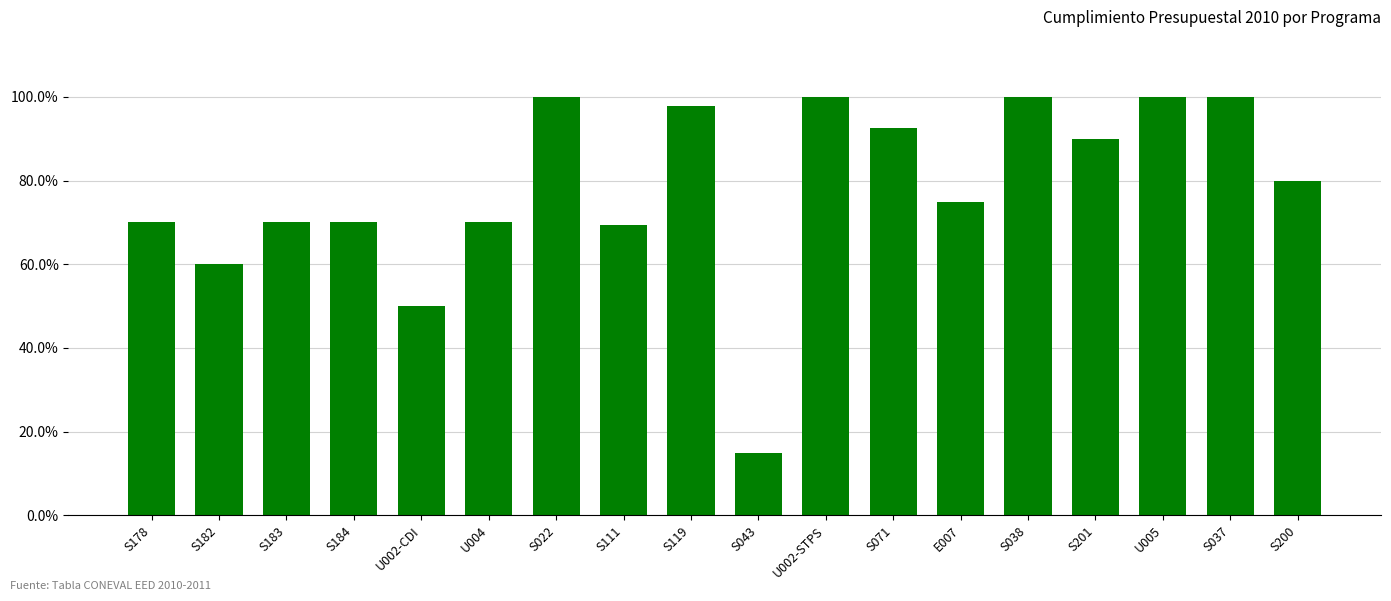

The chart shows a value of 1.1 at U004. True or false?

False